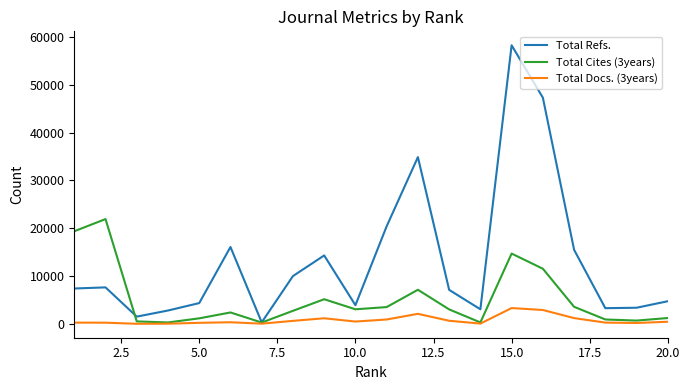

List the series in order of their peak value, lowest first.

Total Docs. (3years), Total Cites (3years), Total Refs.